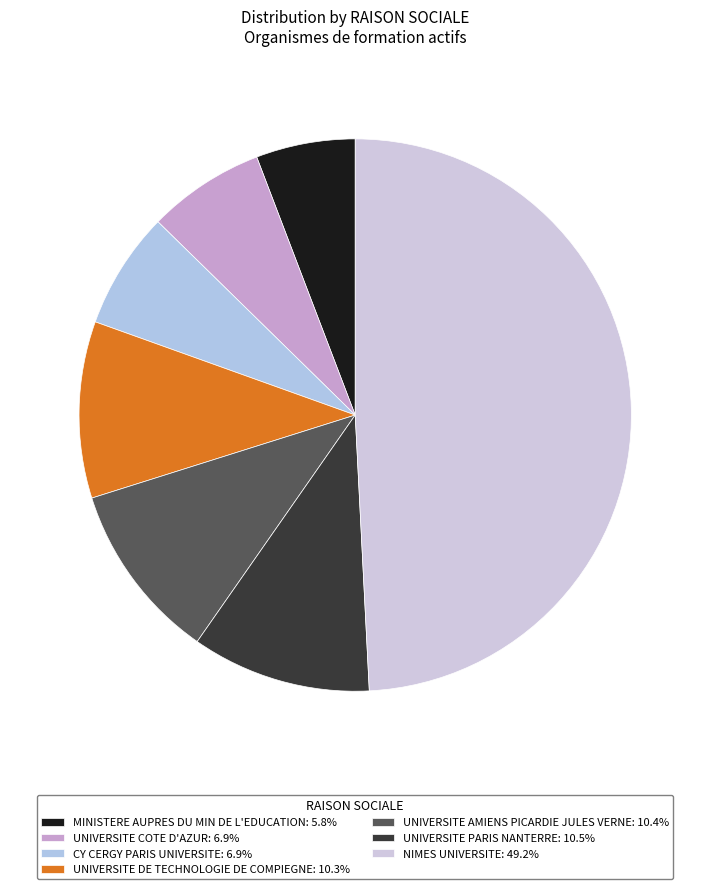

Is it true that UNIVERSITE COTE D'AZUR is 13% of the pie?

False